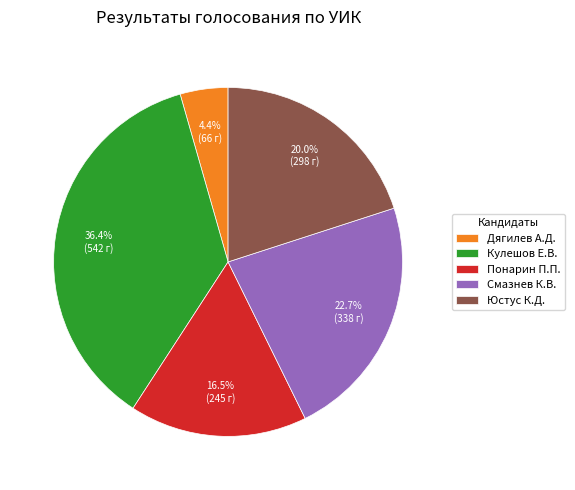

What percentage is NOT represented by Понарин П.П.?

83.5%